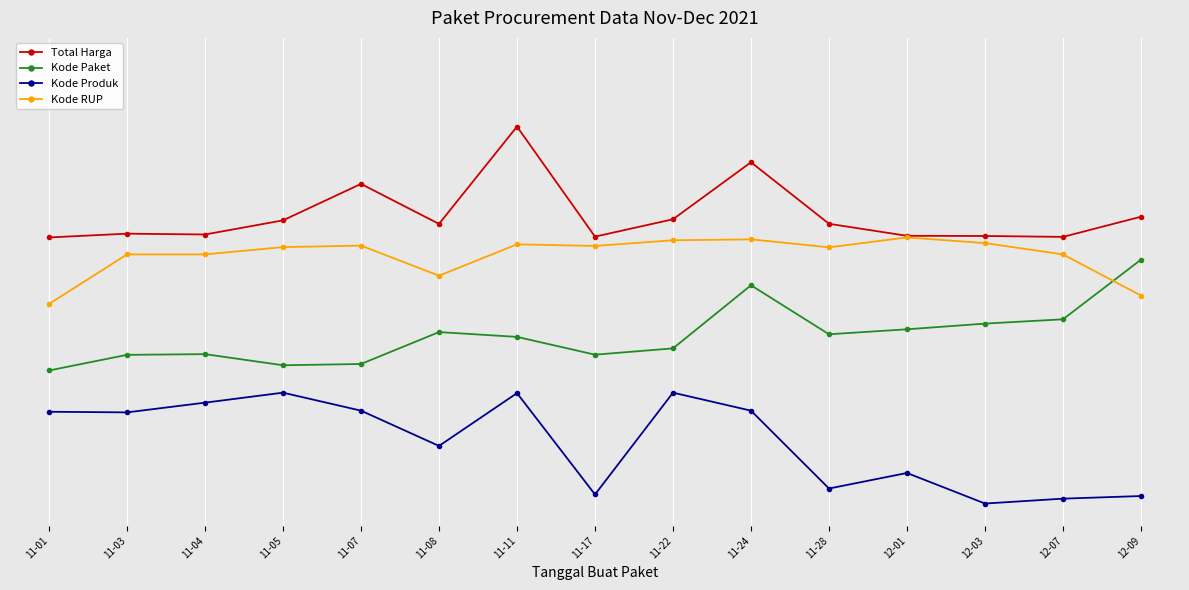

Reading left to right, transcribe all the data shown in this chart.

Total Harga: 11-01=0.6	11-03=0.6	11-04=0.6	11-05=0.6	11-07=0.7	11-08=0.6	11-11=0.8	11-17=0.6	11-22=0.6	11-24=0.8	11-28=0.6	12-01=0.6	12-03=0.6	12-07=0.6	12-09=0.6
Kode Paket: 11-01=0.3	11-03=0.3	11-04=0.3	11-05=0.3	11-07=0.3	11-08=0.4	11-11=0.4	11-17=0.3	11-22=0.3	11-24=0.5	11-28=0.4	12-01=0.4	12-03=0.4	12-07=0.4	12-09=0.6
Kode Produk: 11-01=0.2	11-03=0.2	11-04=0.2	11-05=0.2	11-07=0.2	11-08=0.1	11-11=0.2	11-17=0.0	11-22=0.2	11-24=0.2	11-28=0.0	12-01=0.1	12-03=0.0	12-07=0.0	12-09=0.0
Kode RUP: 11-01=0.5	11-03=0.6	11-04=0.6	11-05=0.6	11-07=0.6	11-08=0.5	11-11=0.6	11-17=0.6	11-22=0.6	11-24=0.6	11-28=0.6	12-01=0.6	12-03=0.6	12-07=0.6	12-09=0.5